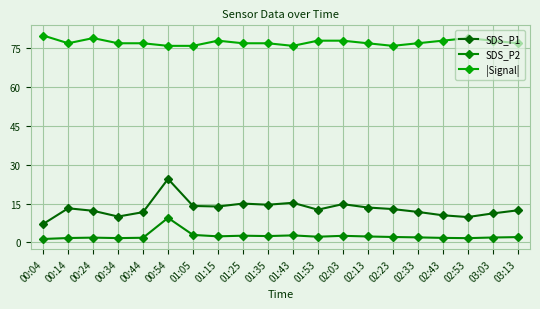

At which category does SDS_P2 reach its first local peak?

00:24